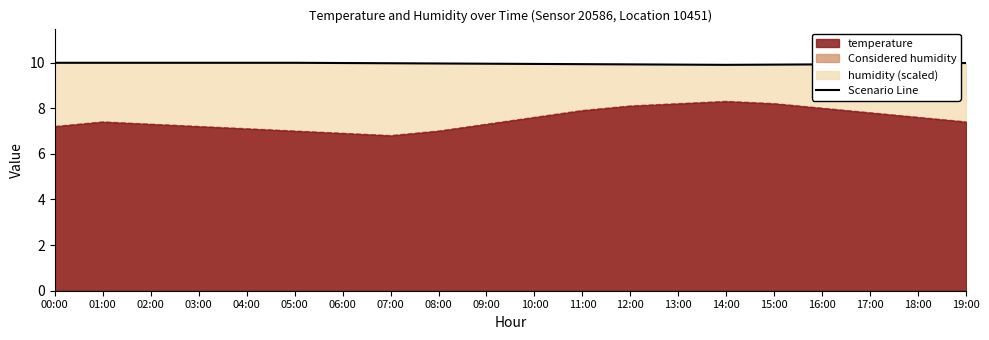

Read the value at 15:00.

9.9